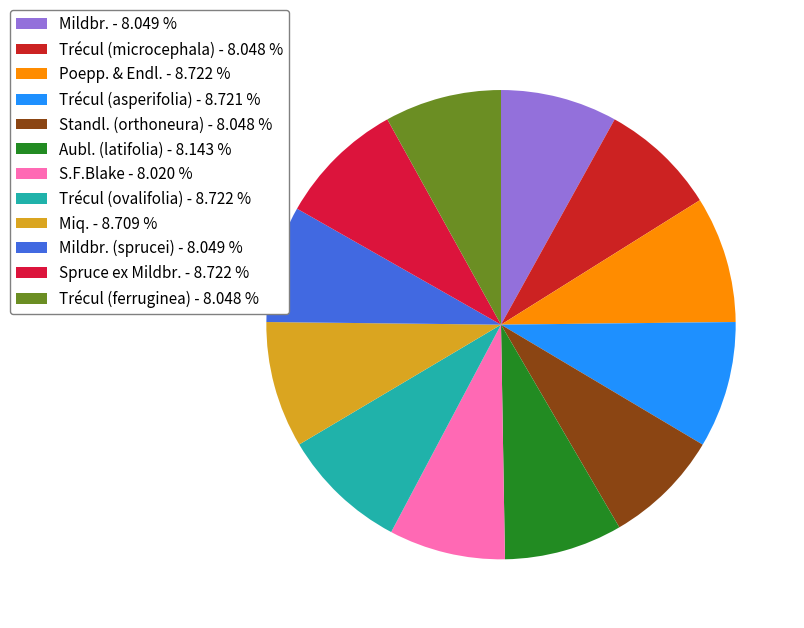

Rank the categories by value from highest to lowest.

Poepp. & Endl., Spruce ex Mildbr., Trécul (ovalifolia), Trécul (asperifolia), Miq., Aubl. (latifolia), Mildbr., Mildbr. (sprucei), Standl. (orthoneura), Trécul (microcephala), Trécul (ferruginea), S.F.Blake